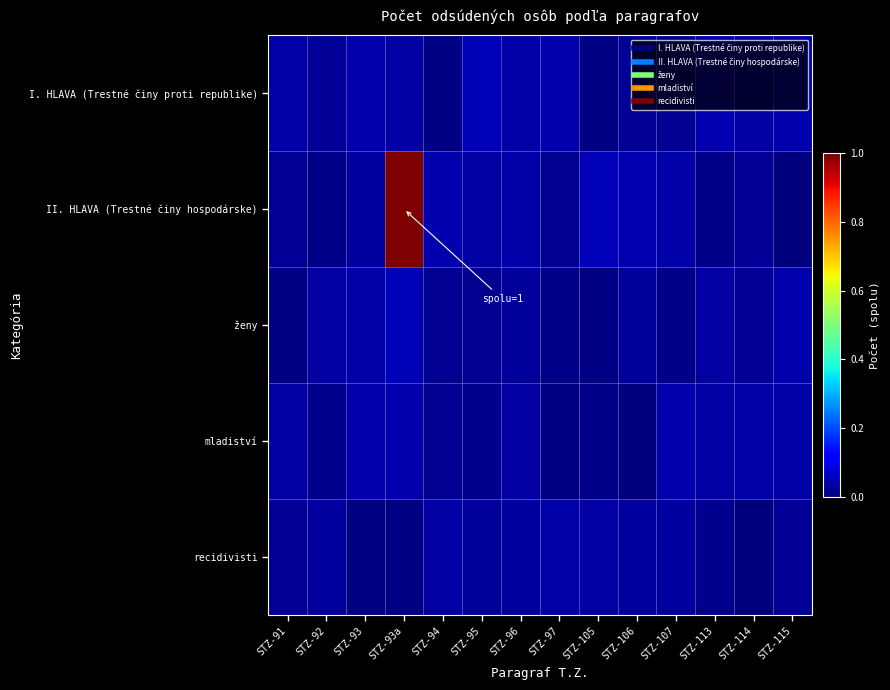

What is the total value across all series at STZ-115?

0.1